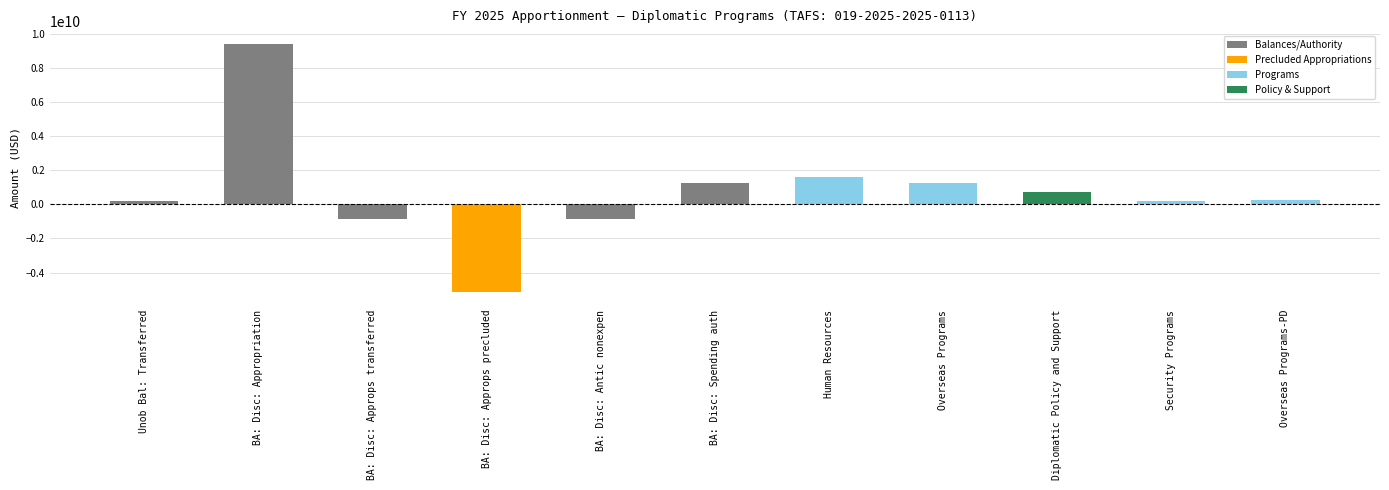

Is it true that the value at BA: Disc: Spending auth is 648497735?

False